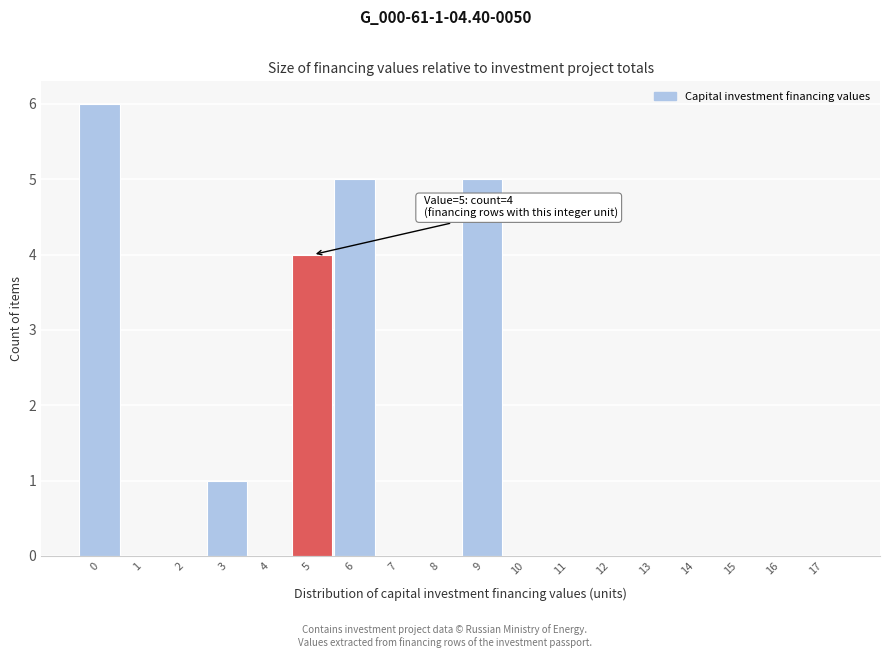

Reading left to right, transcribe all the data shown in this chart.

0=6	1=0	2=0	3=1	4=0	5=4	6=5	7=0	8=0	9=5	10=0	11=0	12=0	13=0	14=0	15=0	16=0	17=0